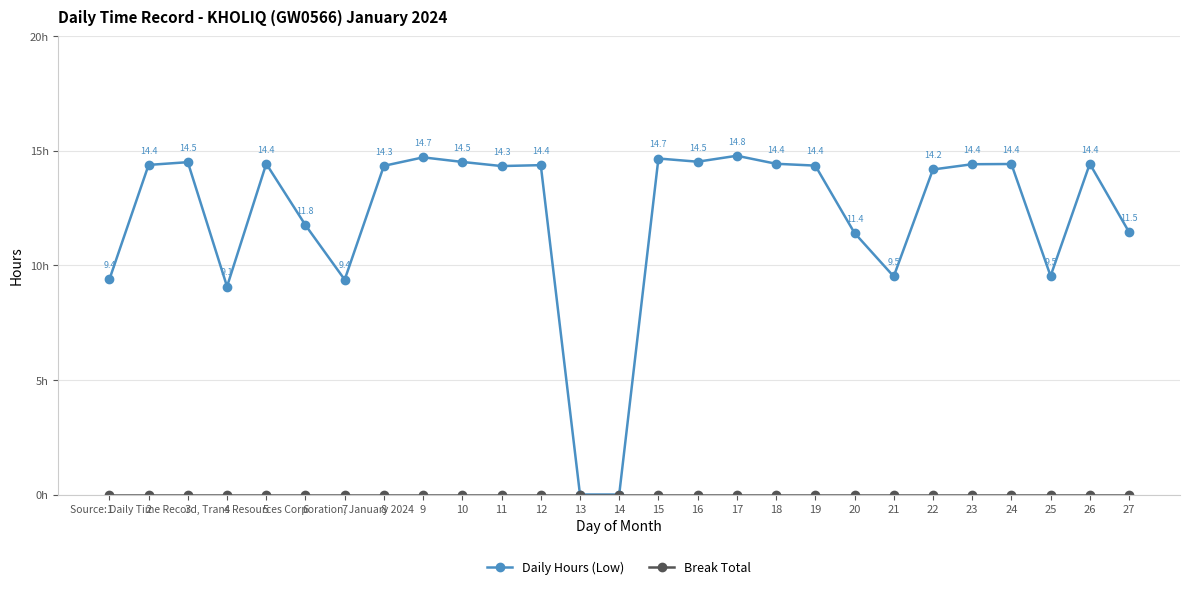

Is this an area chart (filled region under the line)?

No